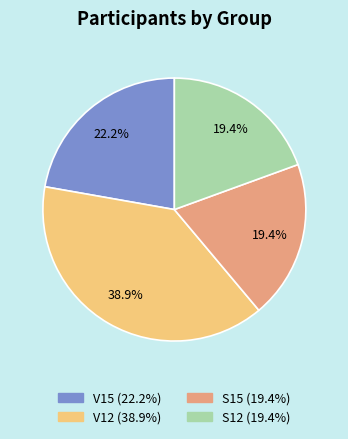

What percentage is NOT represented by S15?

80.6%